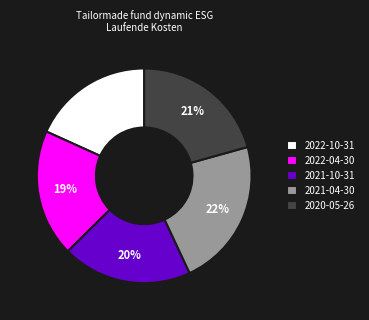

Combined, do 2020-05-26 and 2021-04-30 account for over 50%?

No